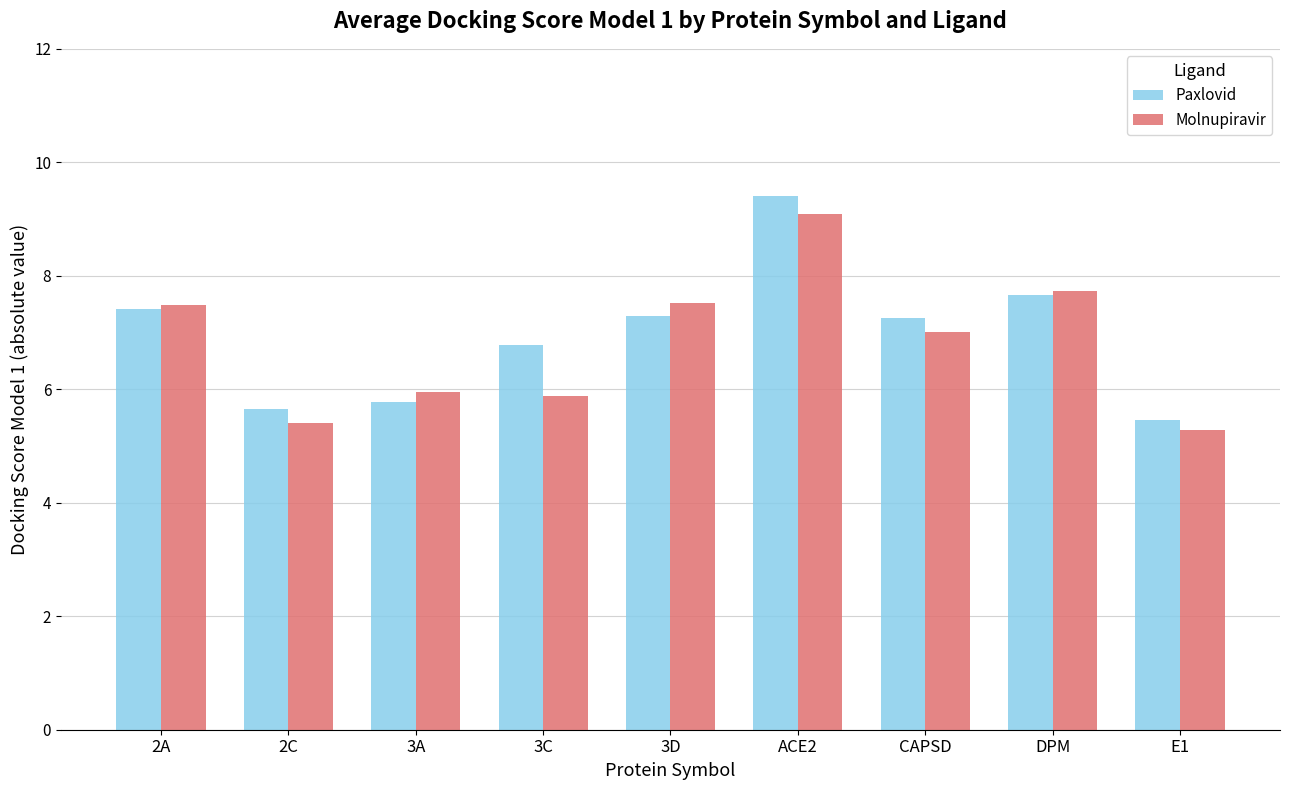

Is the value of Paxlovid at 2C greater than the value of Molnupiravir at CAPSD?

No